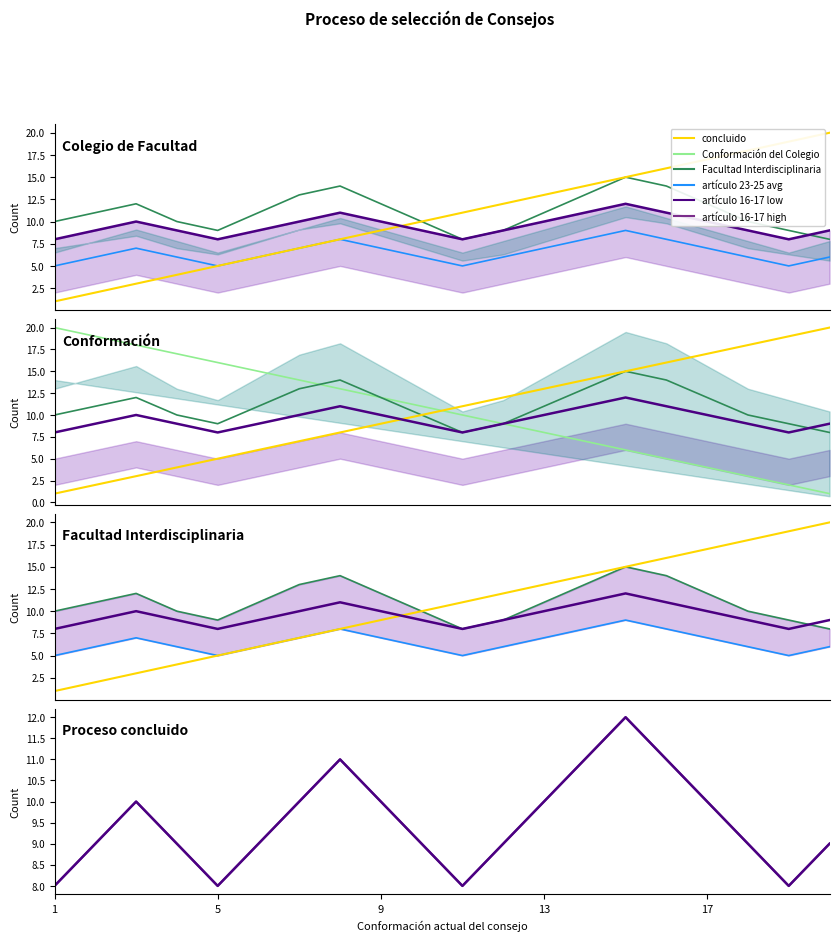

How many lines are shown in the chart?

5